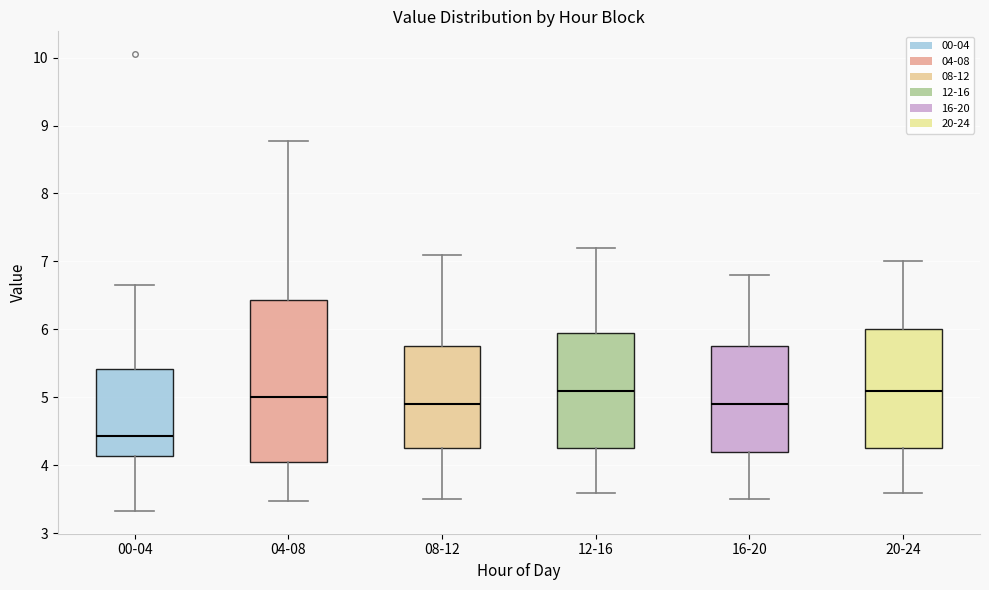

Which box is the tallest, from its lower edge to its upper edge?

04-08